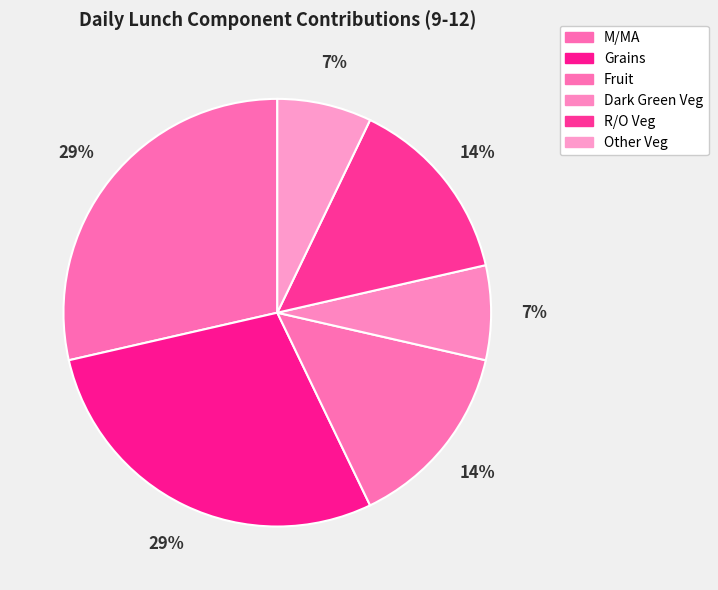

The Other Veg slice represents 13% of the pie. True or false?

False